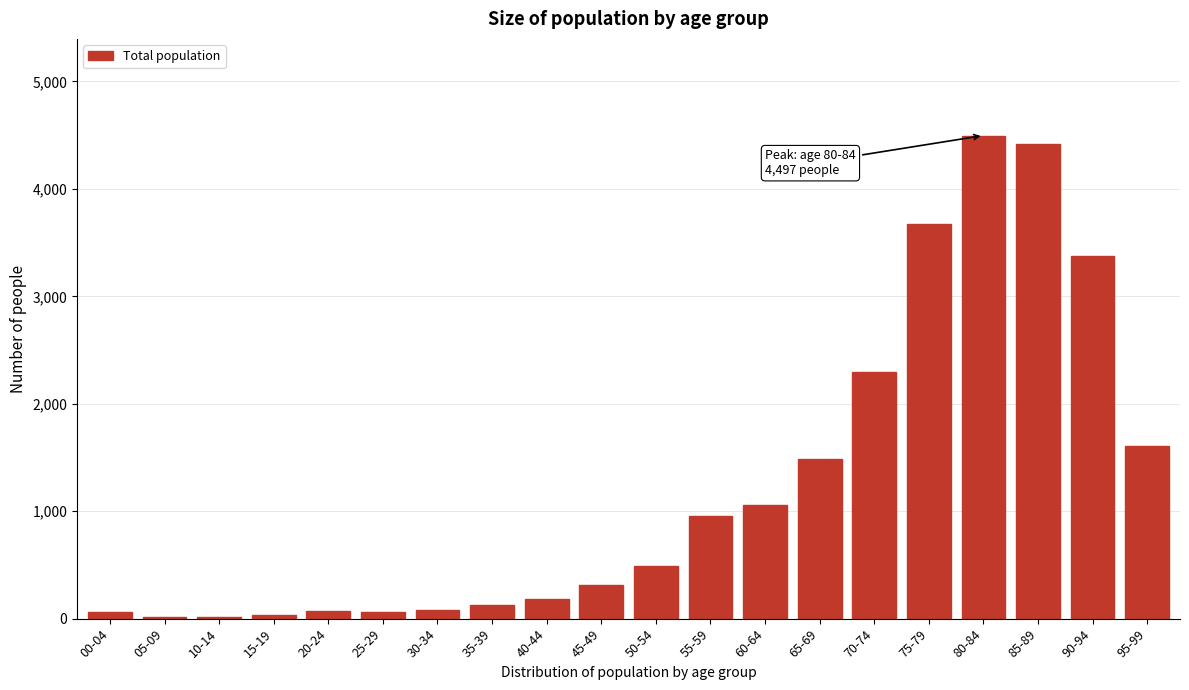

The value at 90-94 is 1844. True or false?

False